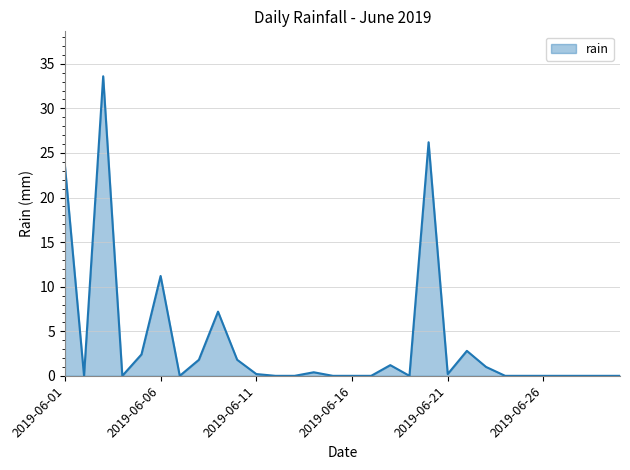

What is the greatest value displayed?

33.6